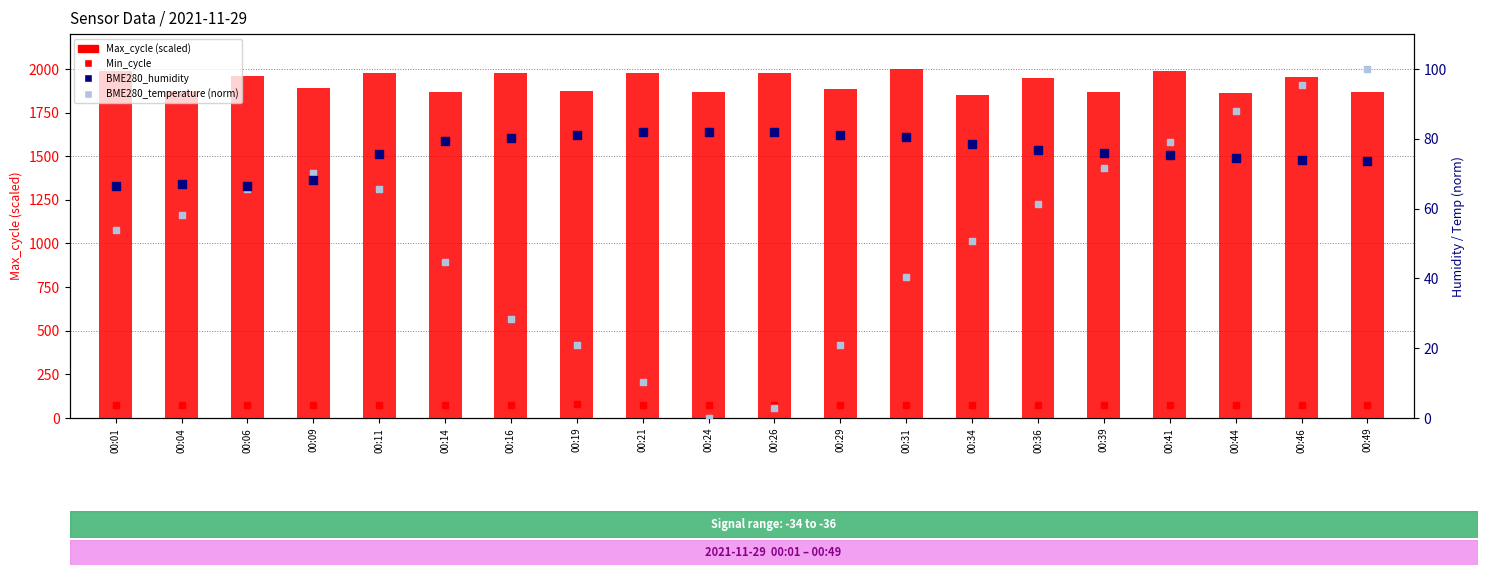

Which series has the widest spread of Y values?

Max_cycle (scaled)